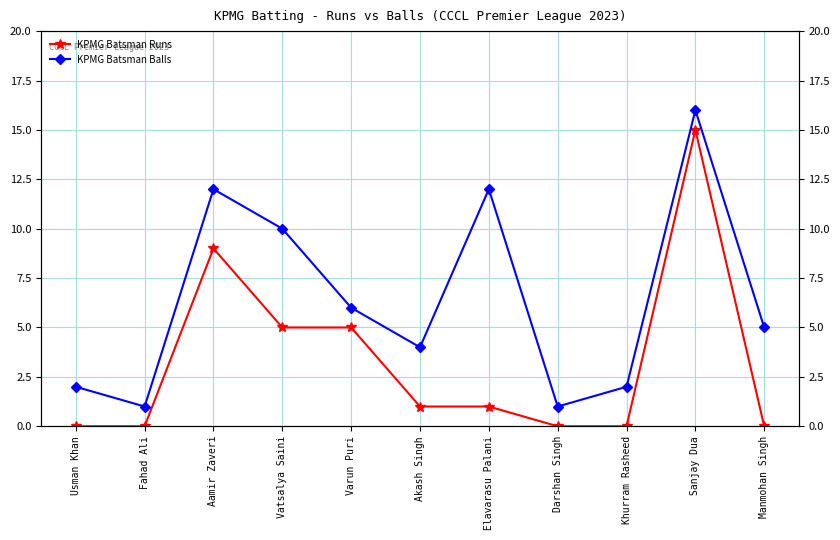

Is it true that KPMG Batsman Runs equals 9 at Aamir Zaveri?

True